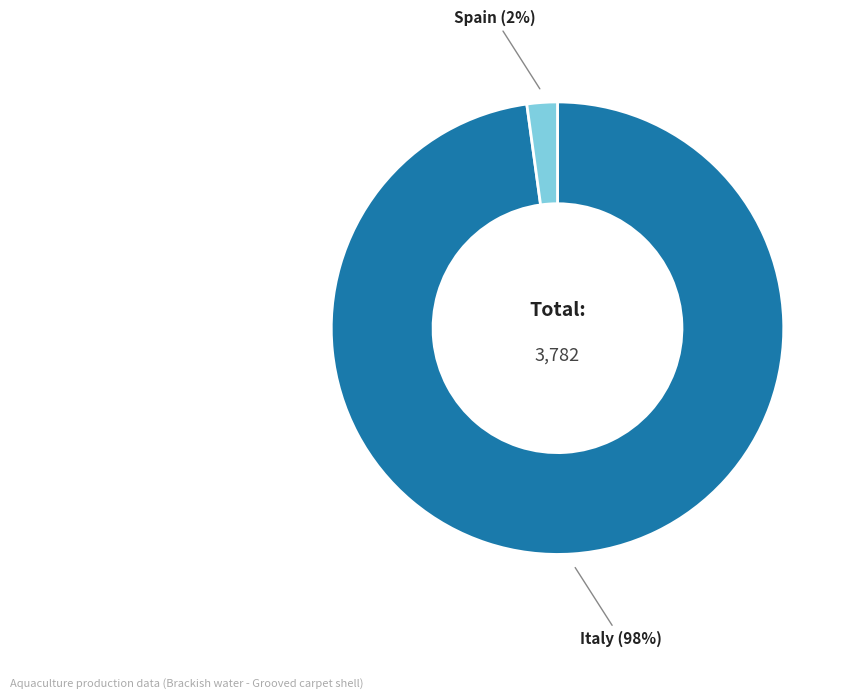

Does any single category account for the majority?

Yes